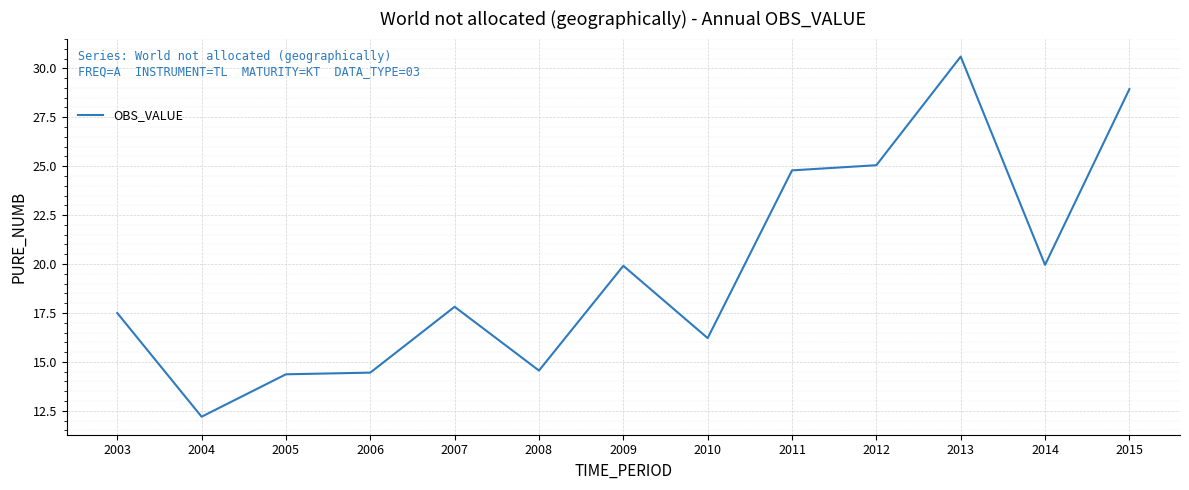

What is the difference between the values at 2007 and 2010?

1.6